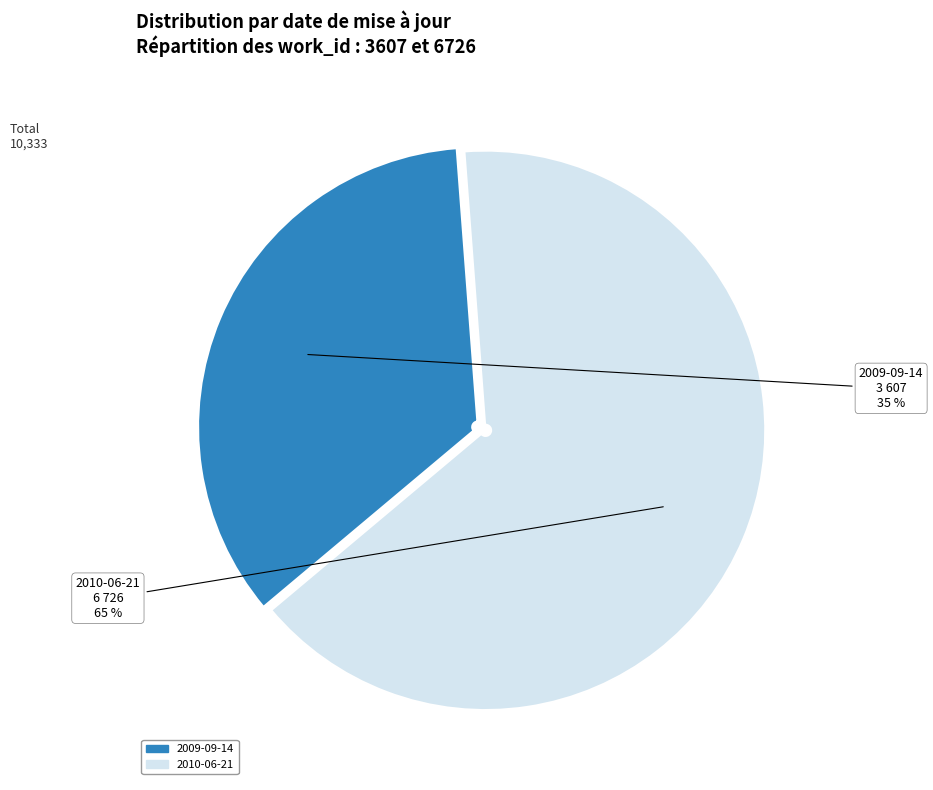

To the nearest percent, what percentage of the pie is 2009-09-14?

35%